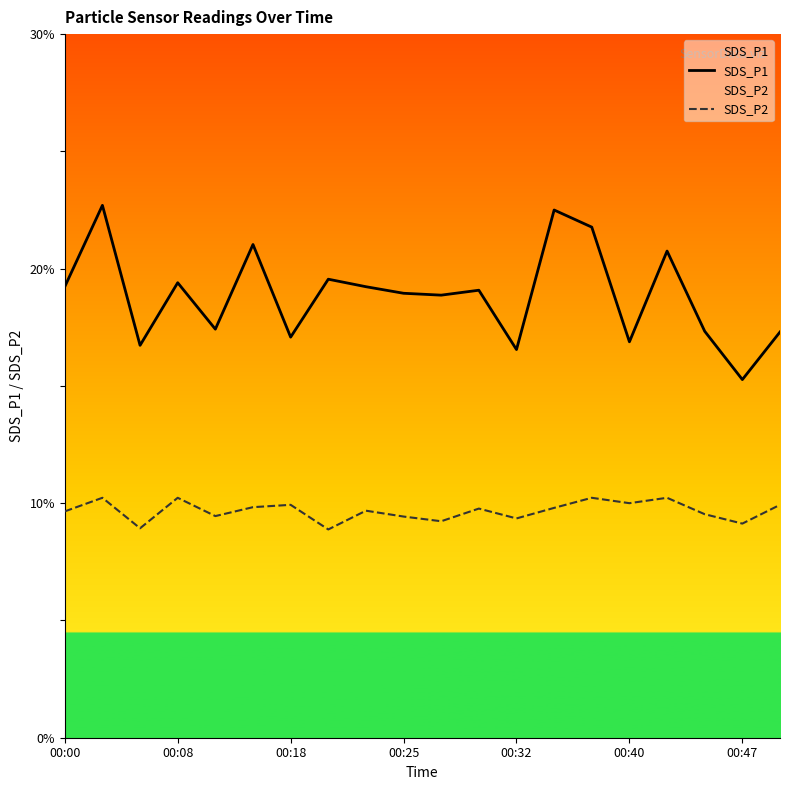

How many interior local peaks does the SDS_P1 series have?

7